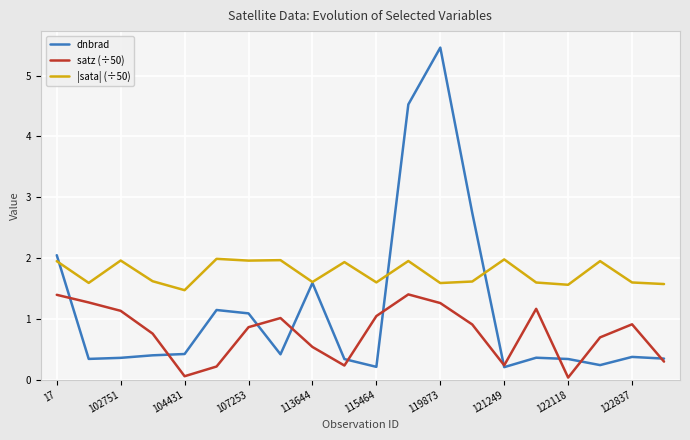

How many lines are shown in the chart?

3